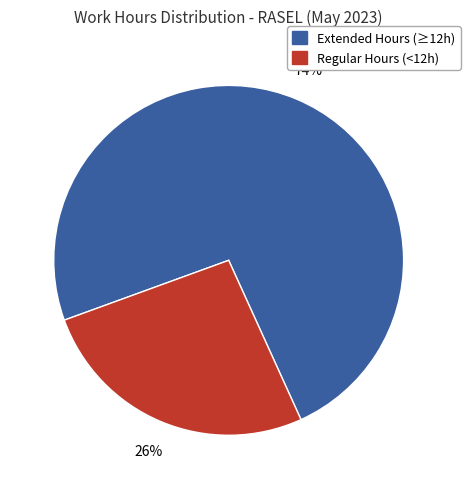

How many segments does this pie chart have?

2